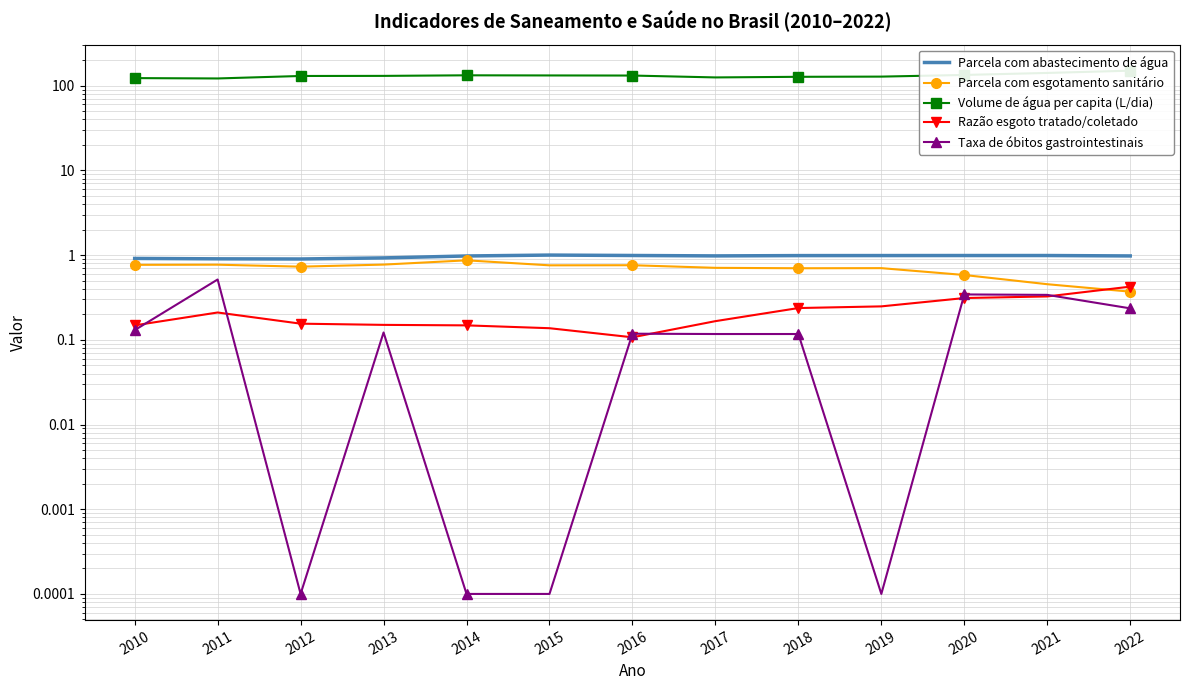

At how many categories does at least one series exceed 121?

13